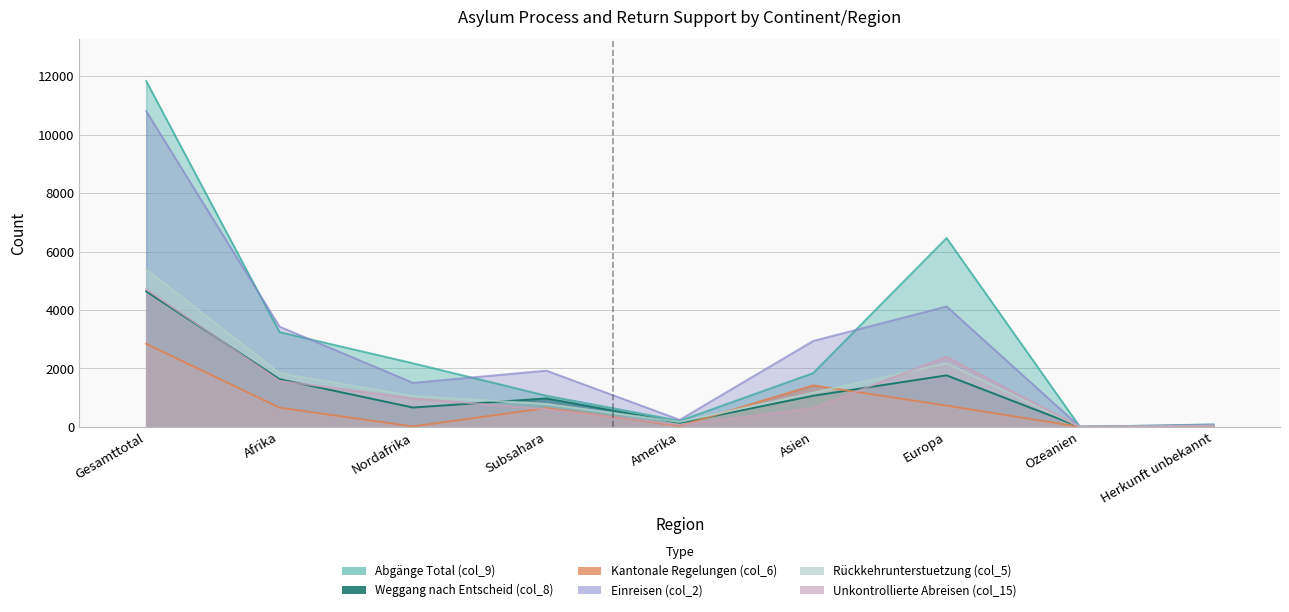

What is the difference between the highest and lowest values at Afrika?

2775